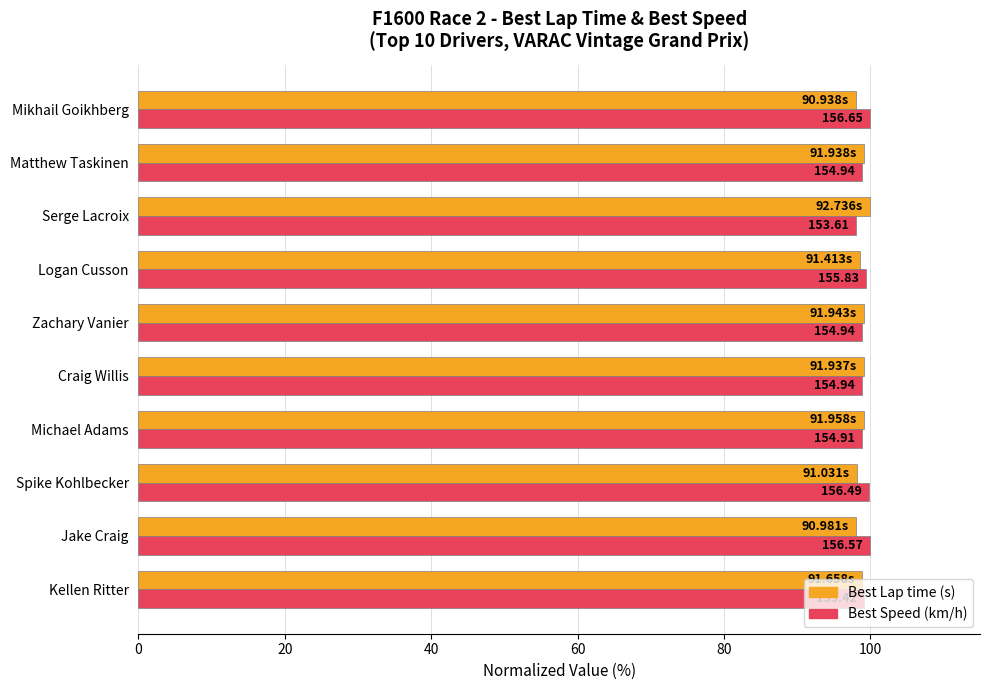

Is it true that Best Speed (normalized %) equals 170.6 at Logan Cusson?

False